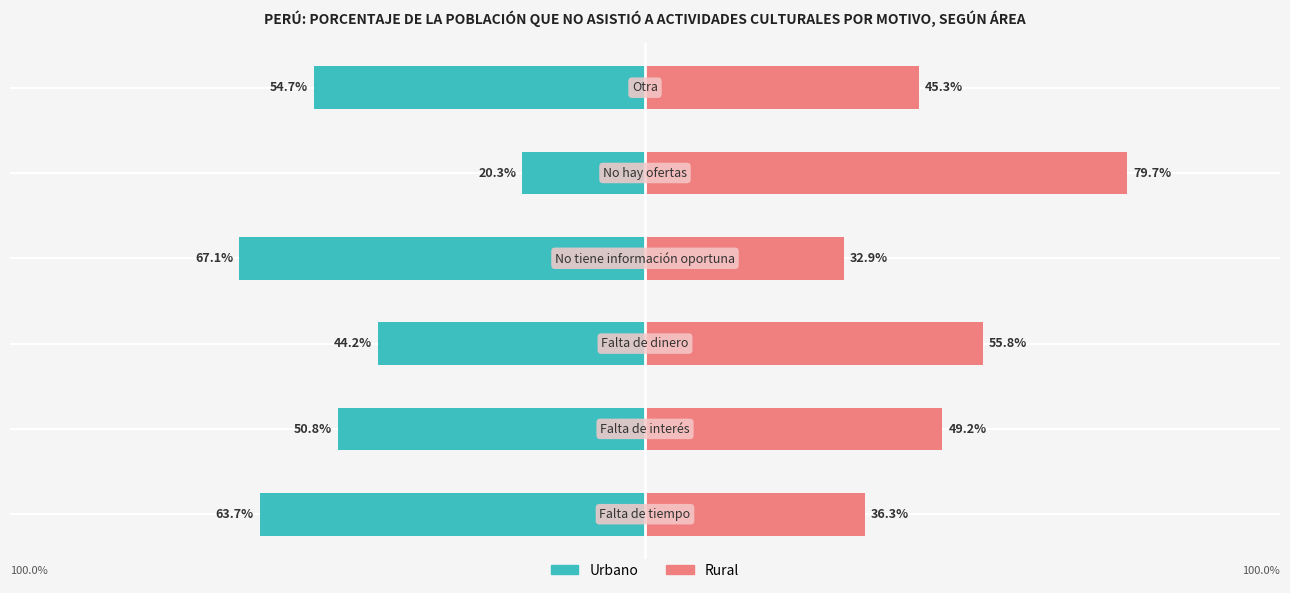

Is it true that Urbano equals -26.9 at 3?

False